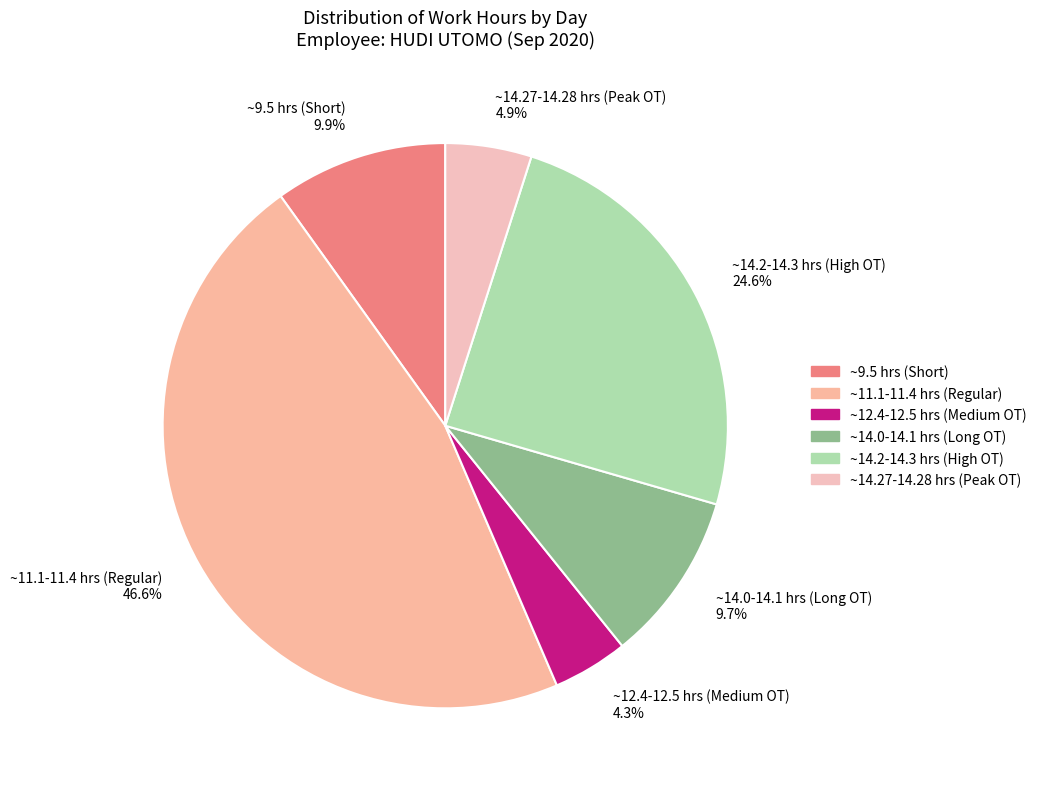

What is the ratio of the value at ~12.4-12.5 hrs (Medium OT) 4.3% to the value at ~9.5 hrs (Short) 9.9%?

0.4